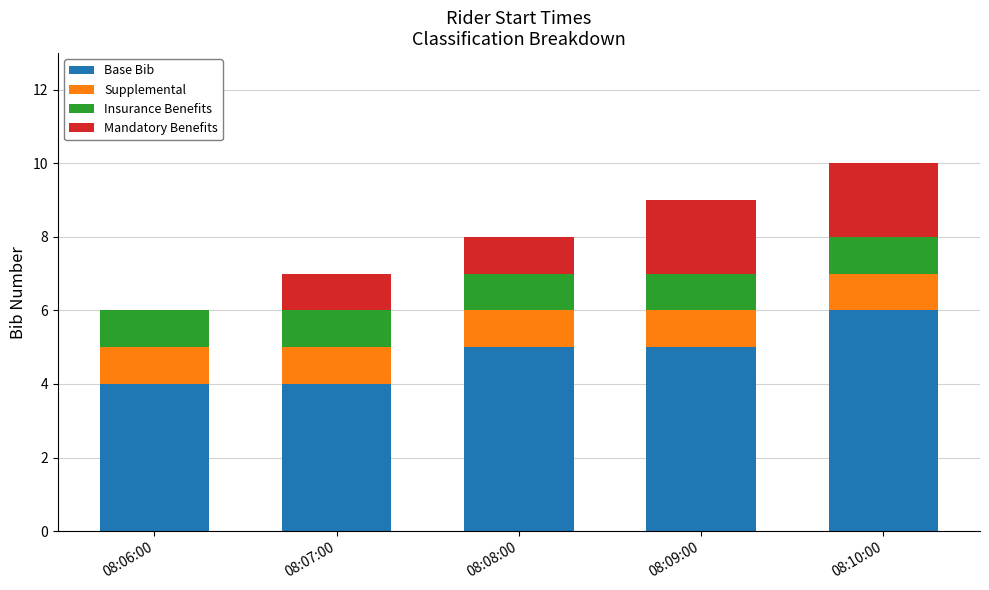

Reading left to right, transcribe the values for Base Bib.

08:06:00=4	08:07:00=4	08:08:00=5	08:09:00=5	08:10:00=6